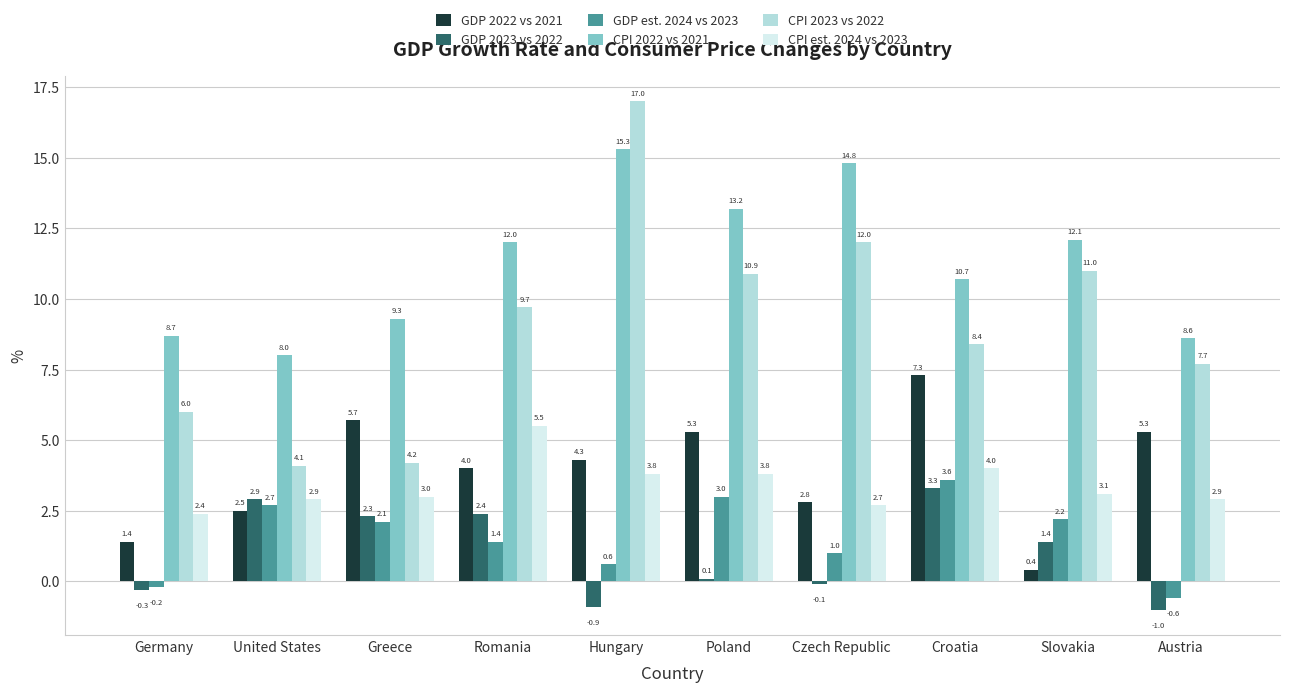

Which series has the widest spread of values?

CPI 2023 vs 2022